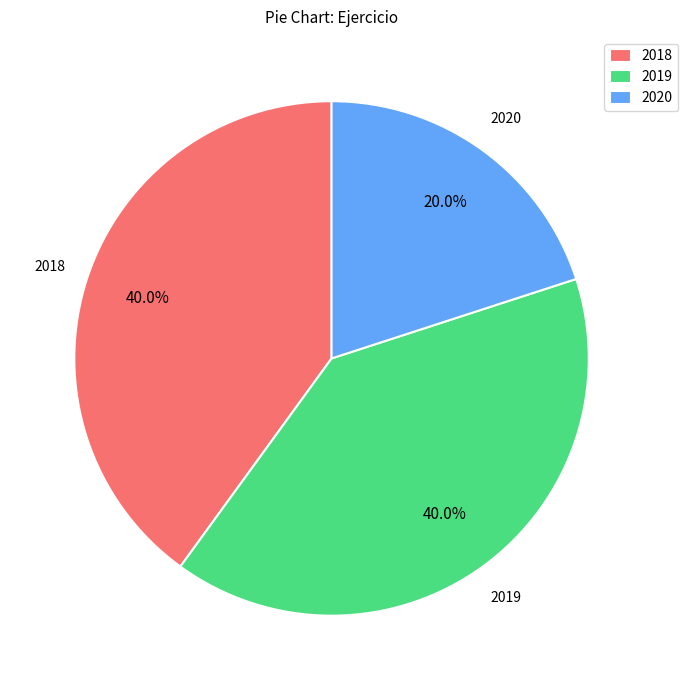

Do 2020 and 2018 together represent more than half of the pie?

Yes